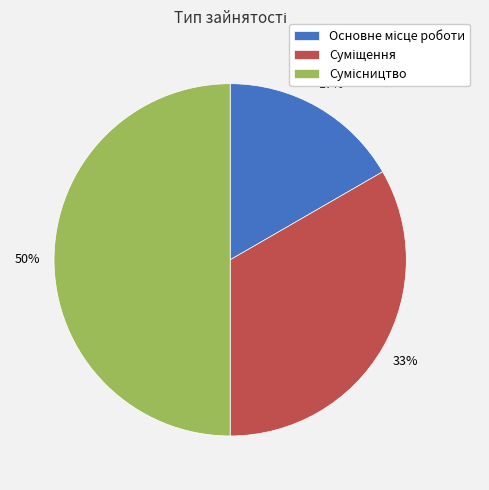

To the nearest percent, what is the average slice percentage?

33%